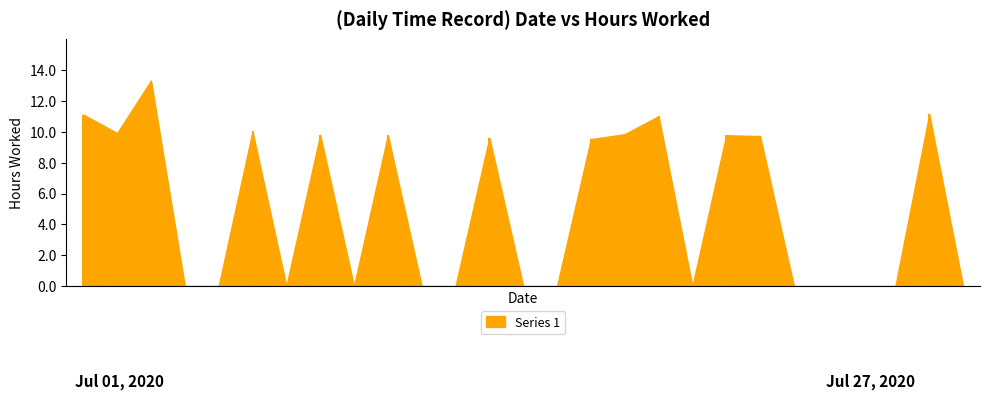

What is the sum of all values?

134.7